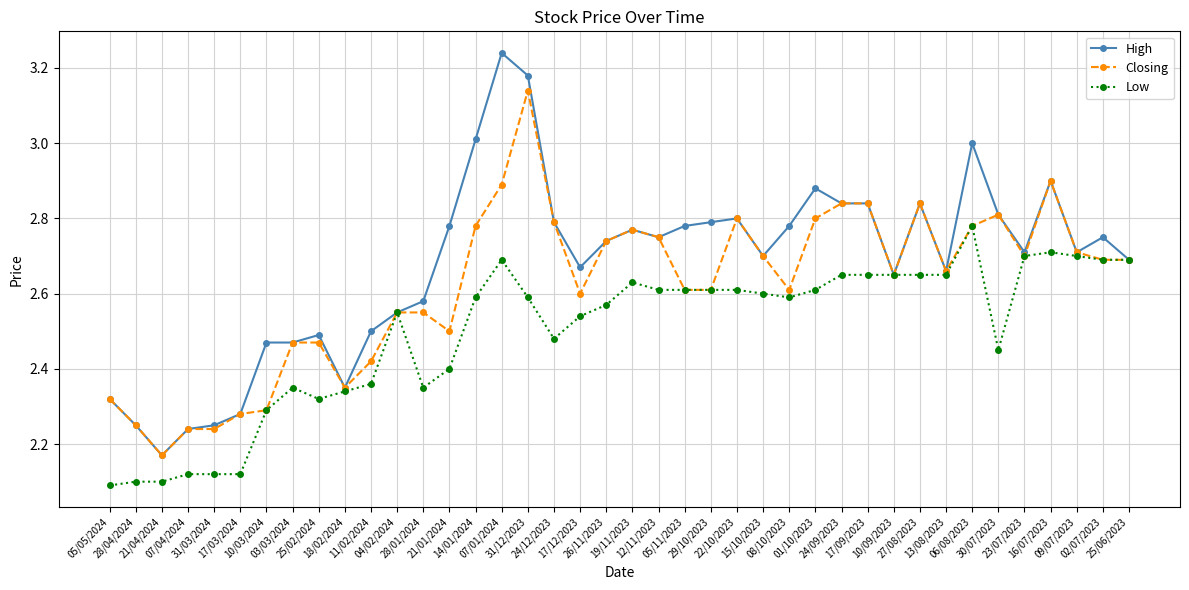

Count the number of data series in this chart.

3